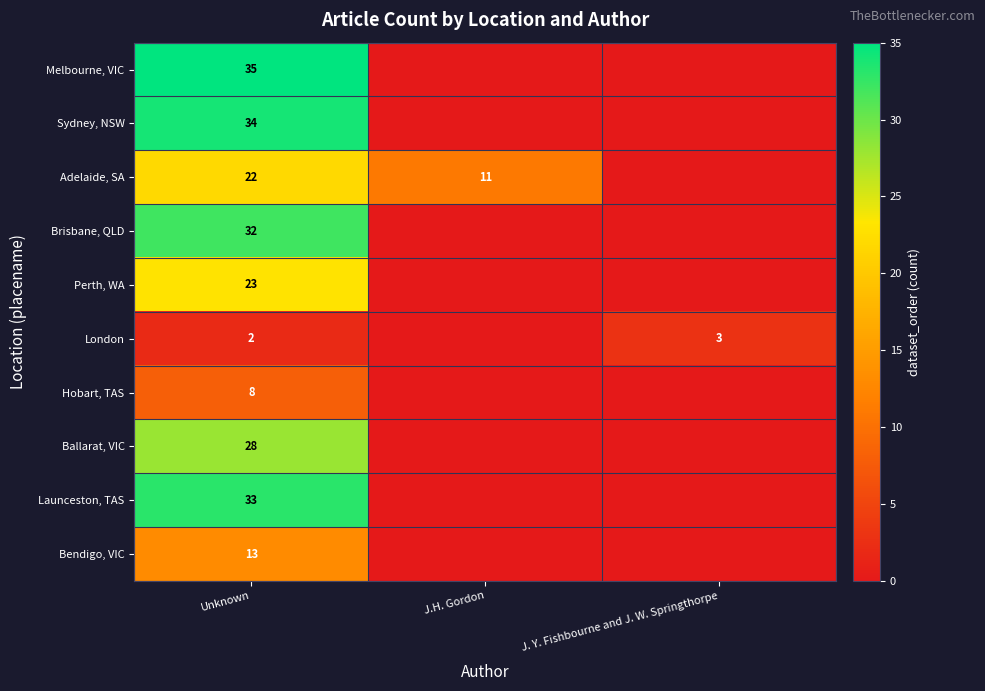

At how many categories does at least one series exceed 5?

2